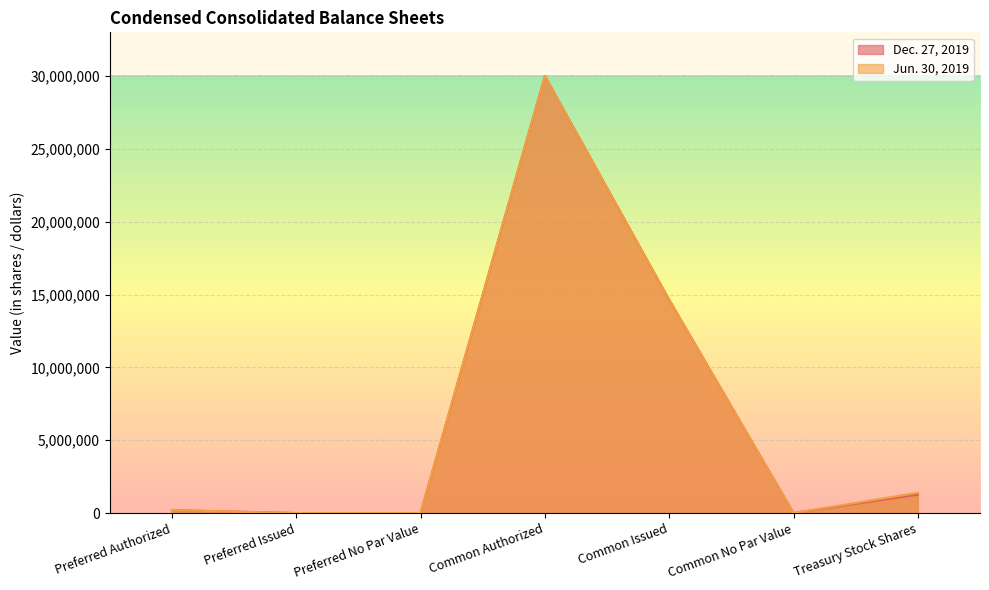

Reading right to left, transcribe all the data shown in this chart.

Dec. 27, 2019: Treasury Stock Shares=1266809	Common No Par Value=0	Common Issued=14632802	Common Authorized=30000000	Preferred No Par Value=0	Preferred Issued=0	Preferred Authorized=200000
Jun. 30, 2019: Treasury Stock Shares=1392524	Common No Par Value=0	Common Issued=14632802	Common Authorized=30000000	Preferred No Par Value=0	Preferred Issued=0	Preferred Authorized=200000